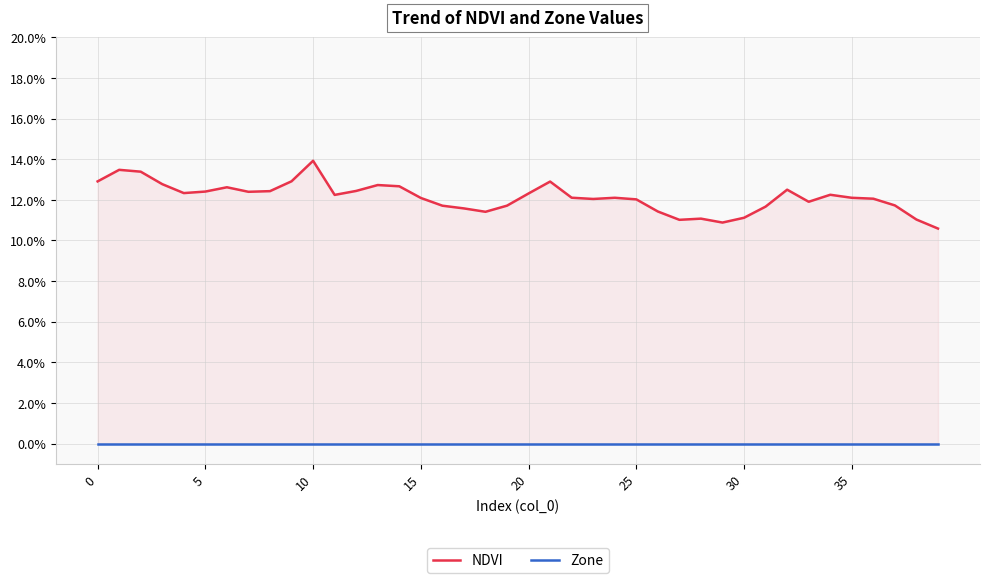

True or false: Zone has more than 1 points higher than both neighbors.

False